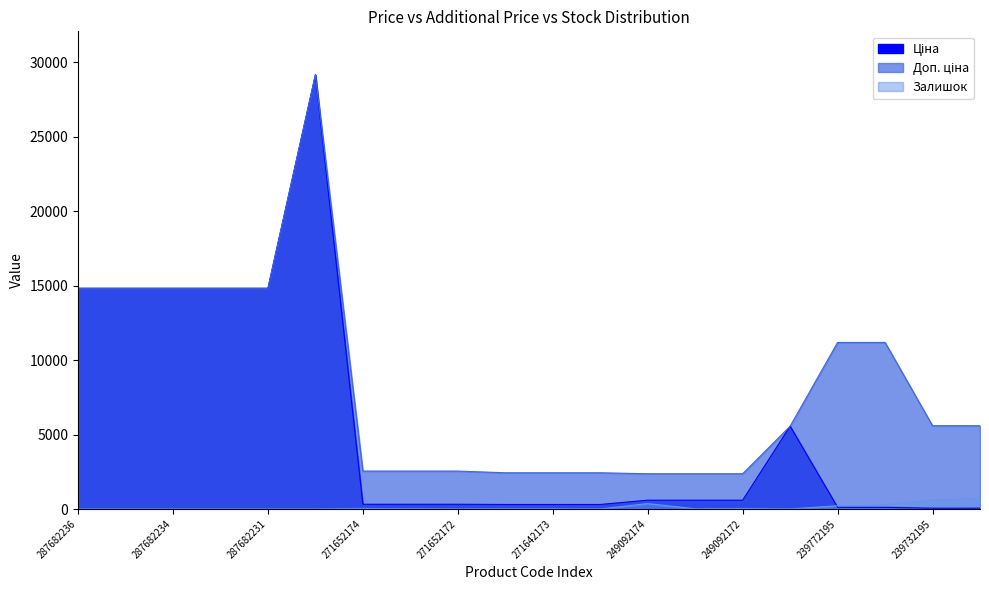

Between 271642174 and 239772179, which series saw the biggest shift?

Доп. ціна